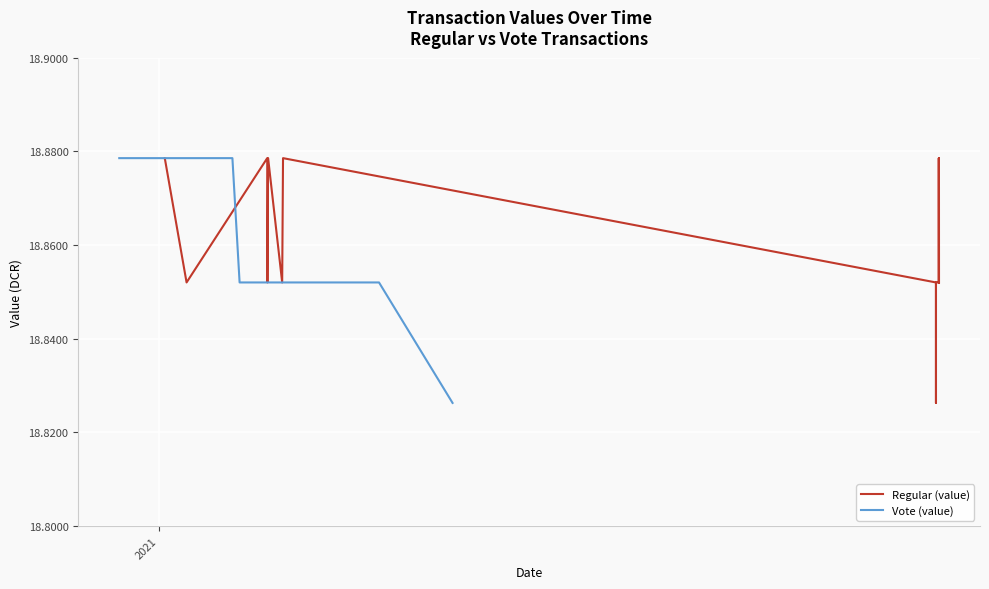

How many data points does each series have?

20